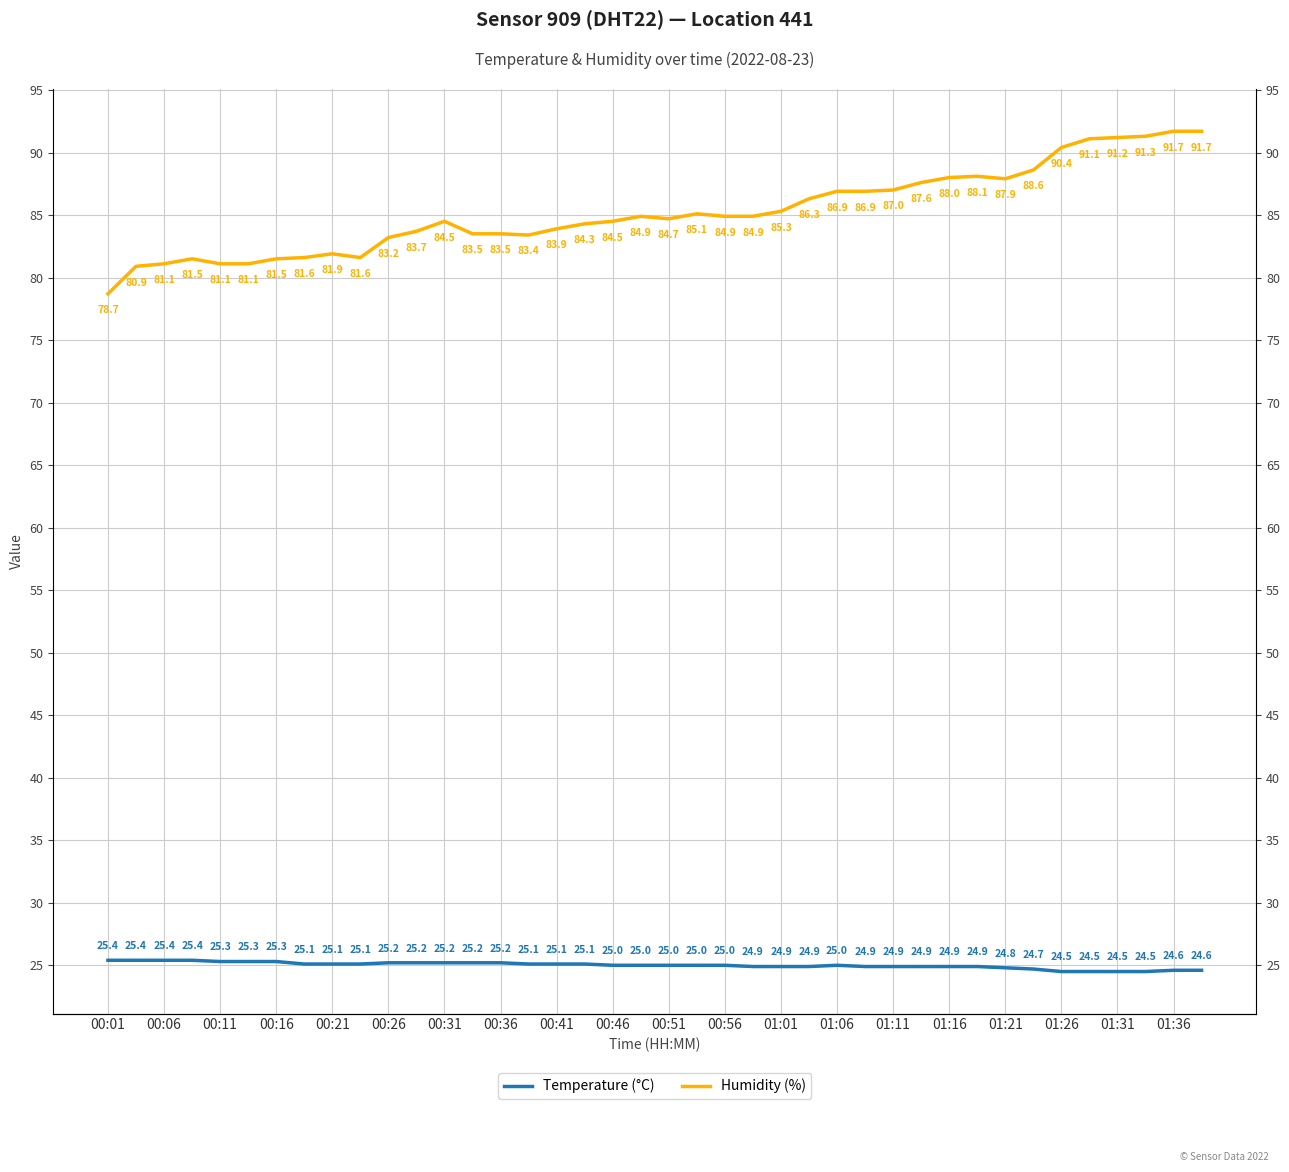

The value of Temperature (°C) at 00:16 is 34.1. True or false?

False